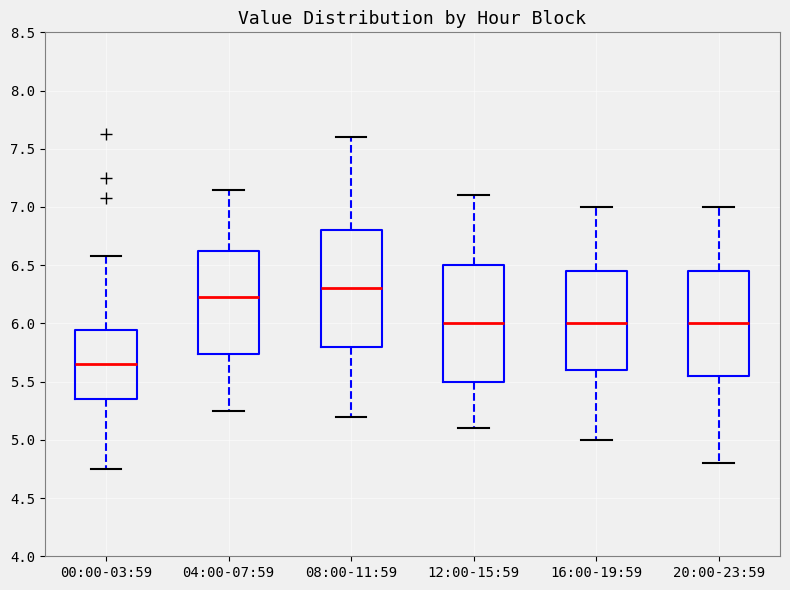

Reading left to right, read every box against the y-axis: the position of its median line, the range the box covers, and the ends of its whiskers. The values are not printed on the chart, so give them approximately, as read against the axis.

00:00-03:59: median 5.65, box 5.35 to 5.95, whiskers 4.75 to 6.60
04:00-07:59: median 6.25, box 5.75 to 6.65, whiskers 5.25 to 7.15
08:00-11:59: median 6.30, box 5.80 to 6.80, whiskers 5.20 to 7.60
12:00-15:59: median 6.00, box 5.50 to 6.50, whiskers 5.10 to 7.10
16:00-19:59: median 6.00, box 5.60 to 6.45, whiskers 5.00 to 7.00
20:00-23:59: median 6.00, box 5.55 to 6.45, whiskers 4.80 to 7.00